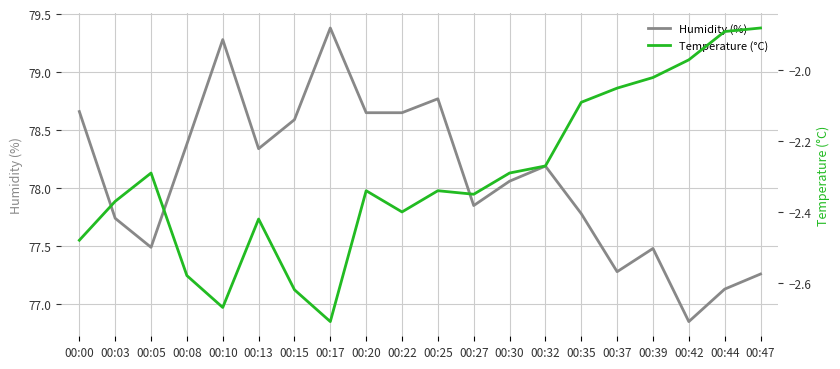

How many interior local peaks does the Humidity (%) series have?

5